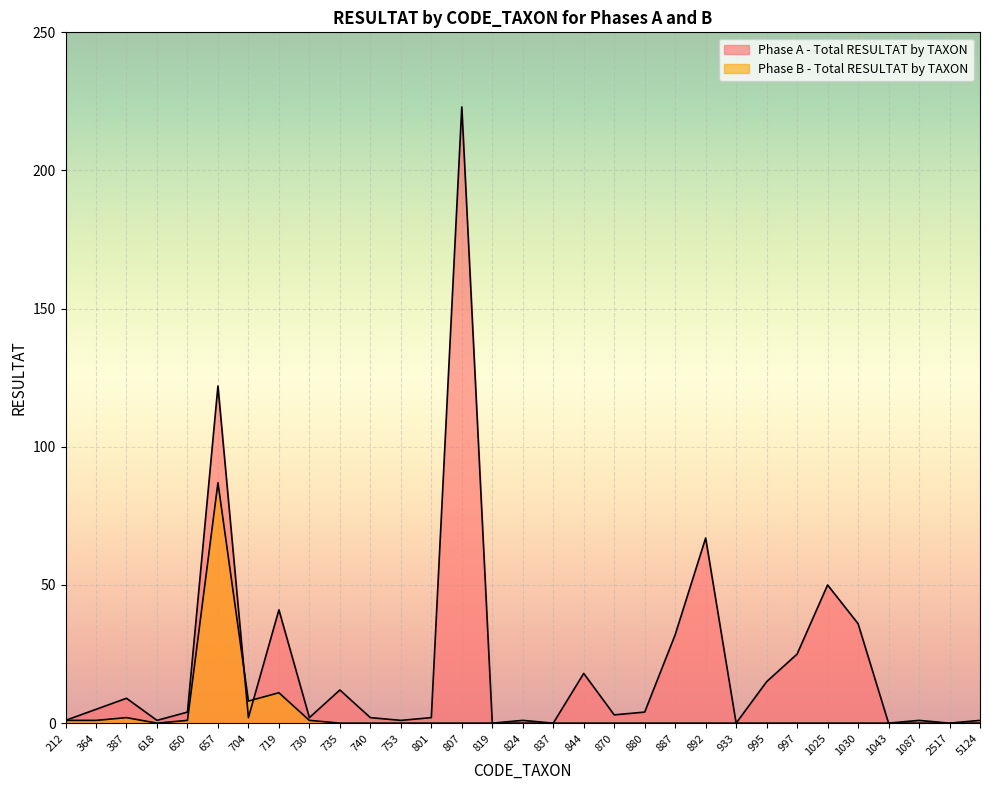

Between 870 and 1043, which series saw the biggest shift?

Phase A - Total RESULTAT by TAXON